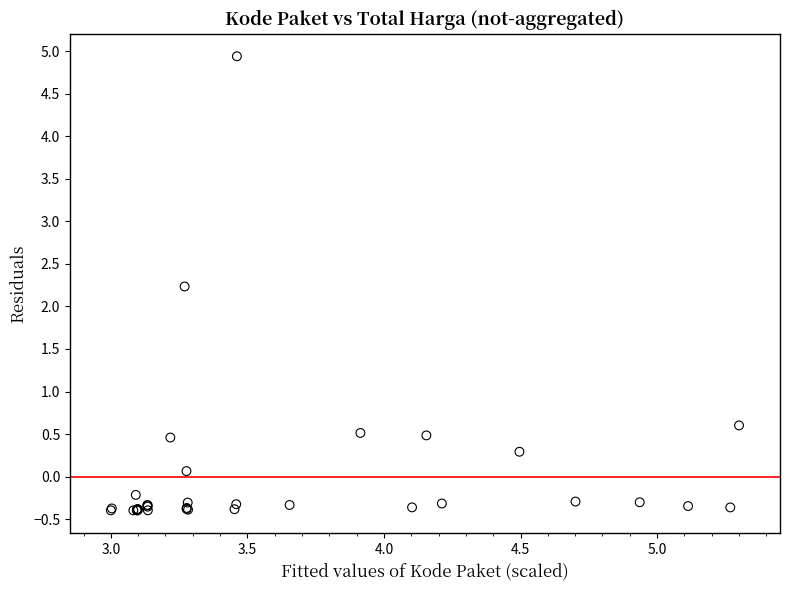

What Y value in the scatter plot is closest to 2?

2.2